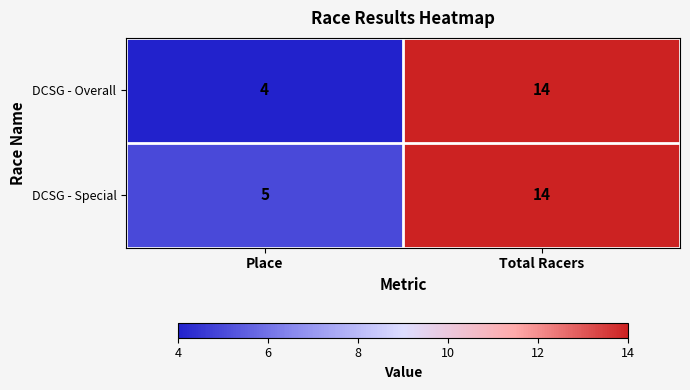

At which label does DCSG - Special reach its peak?

Total Racers